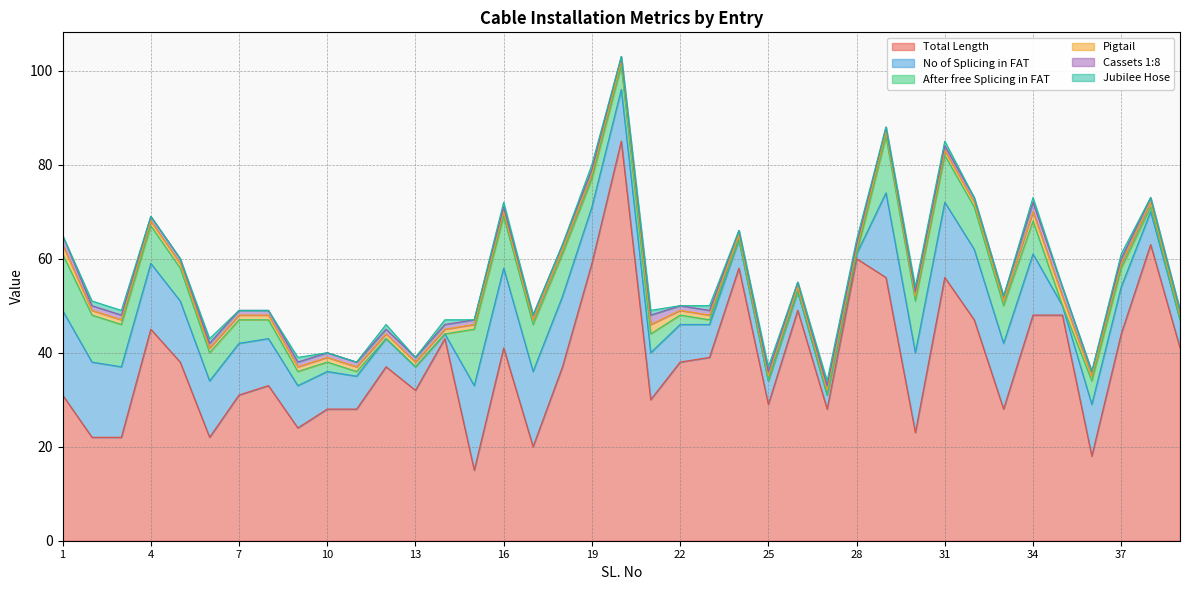

True or false: Pigtail has a value of 1 at 13.

False